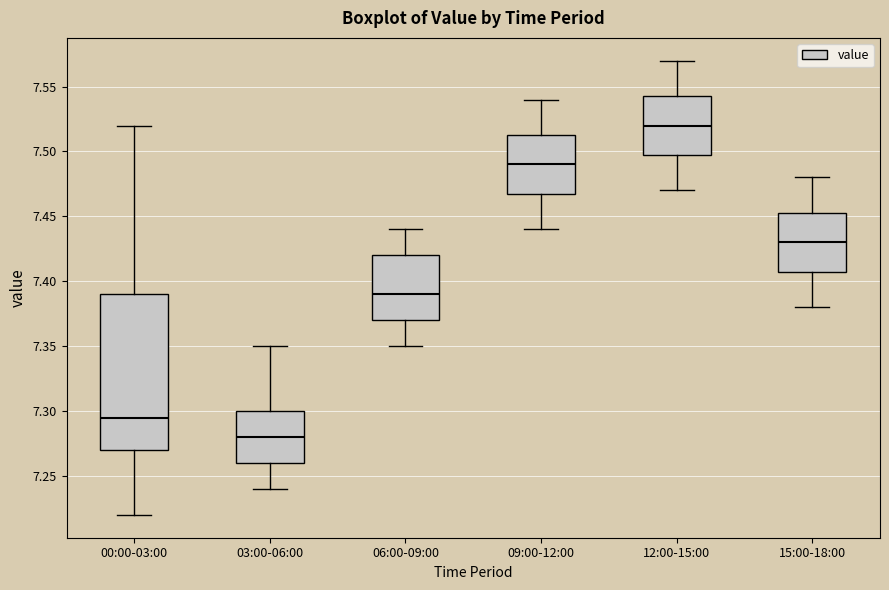

Which box's median line is the highest?

12:00-15:00